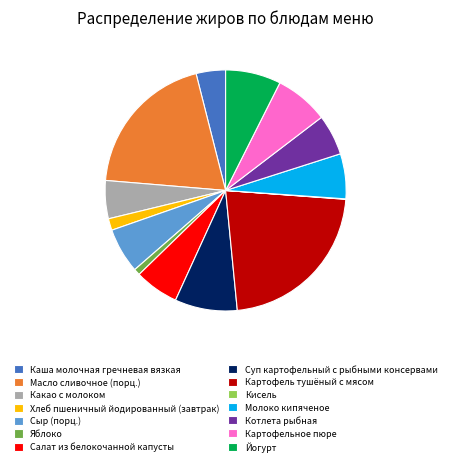

Combined, do Хлеб пшеничный йодированный (завтрак) and Какао с молоком account for over 50%?

No